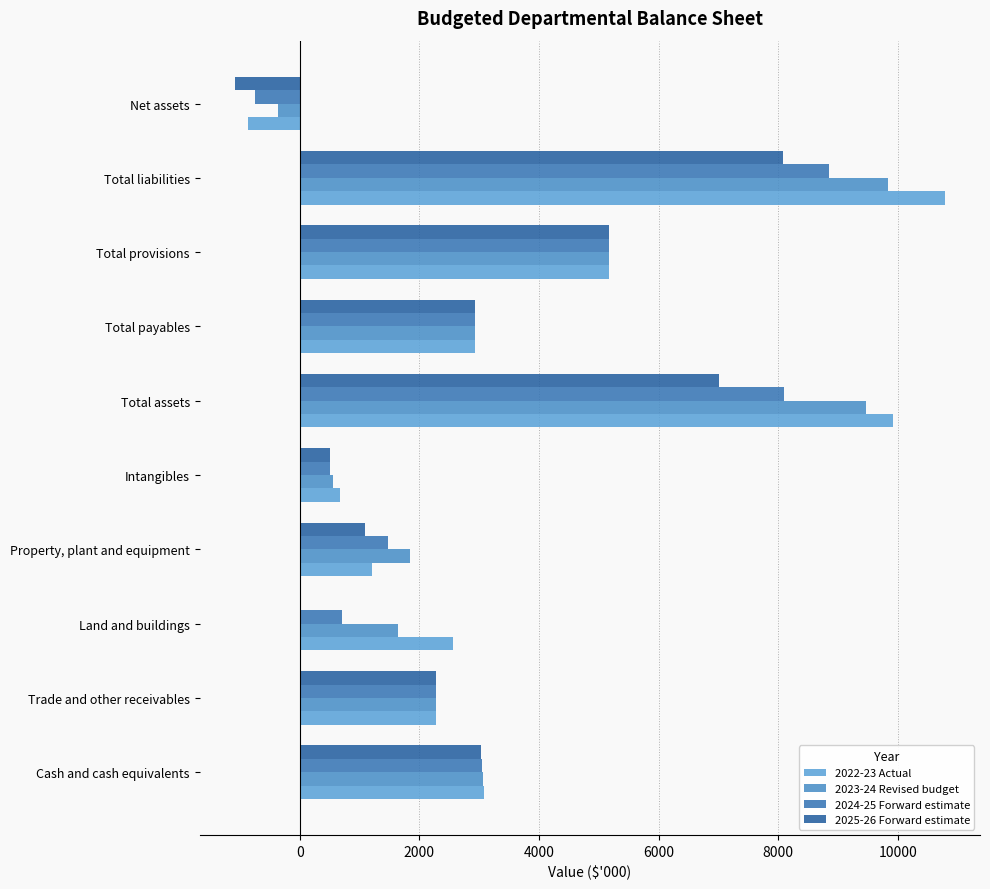

List the series in order of their overall mean, lowest first.

2025-26 Forward estimate, 2024-25 Forward estimate, 2023-24 Revised budget, 2022-23 Actual